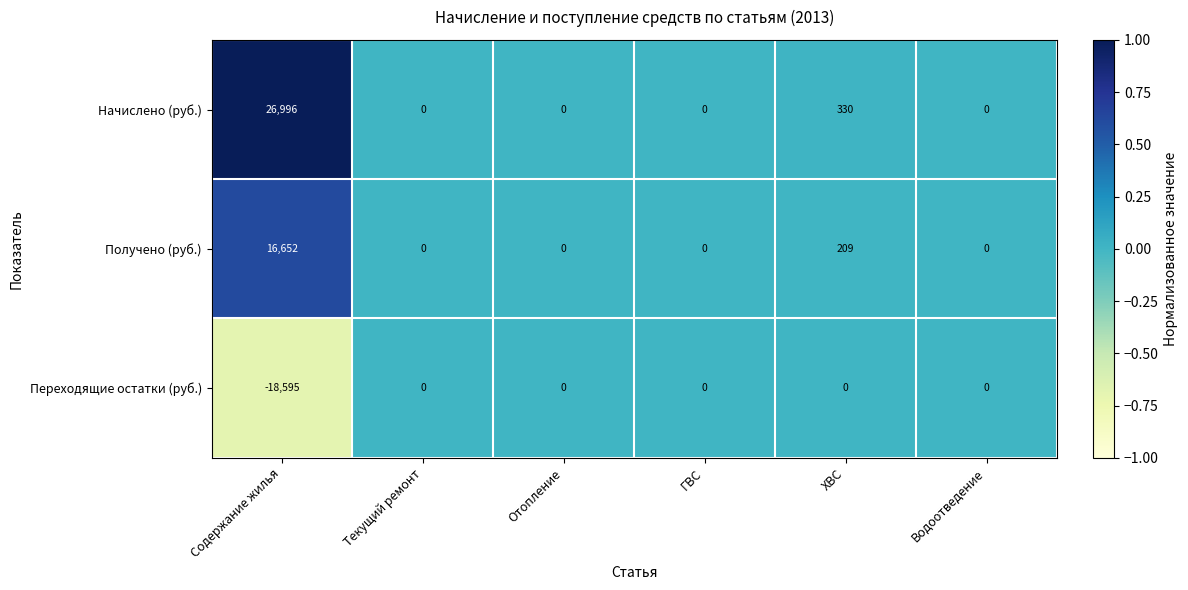

The value of Переходящие остатки (руб.) at ГВС is -11978. True or false?

False